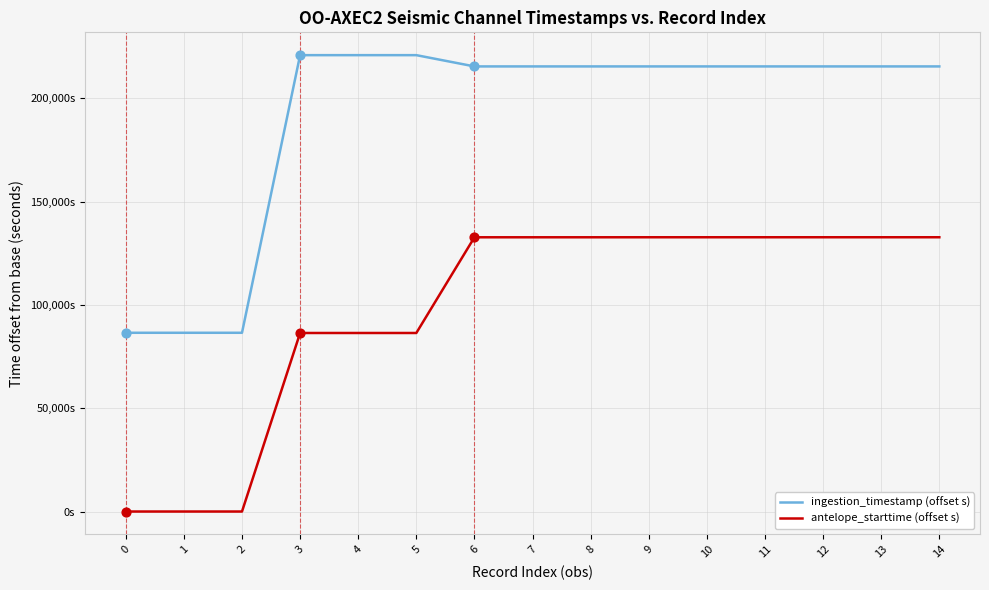

Which series has the largest total across all categories?

ingestion_timestamp (offset s)